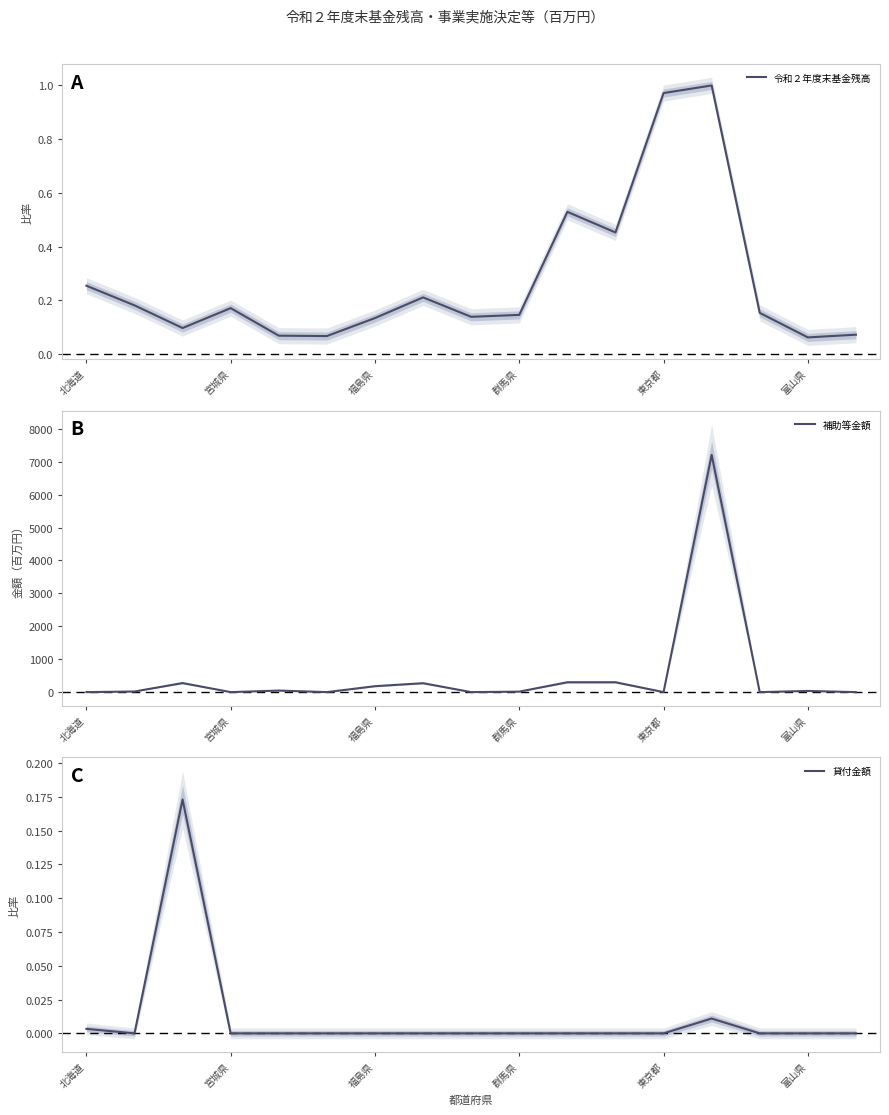

Reading right to left, transcribe all the data shown in this chart.

令和２年度末基金残高: 0.1	0.1	0.2	1.0	1.0	0.5	0.5	0.1	0.1	0.2	0.1	0.1	0.1	0.2	0.1	0.2	0.3
補助等金額: 0.0	35.4	0.0	7208.1	0.0	300.0	300.0	14.7	0.0	271.4	180.0	0.0	46.9	0.0	275.5	18.6	0.0
貸付金額: 0.0	0.0	0.0	0.0	0.0	0.0	0.0	0.0	0.0	0.0	0.0	0.0	0.0	0.0	0.2	0.0	0.0